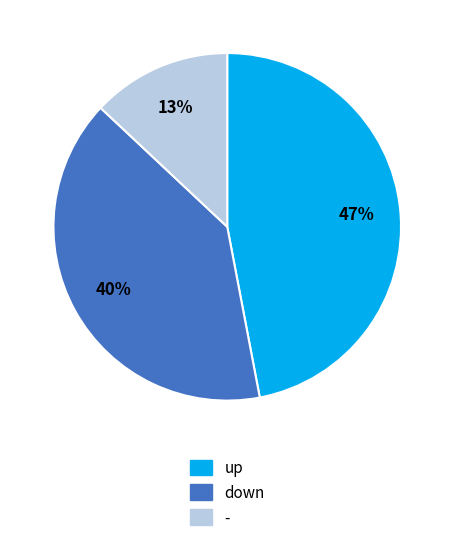

Is it true that down is 40% of the pie?

True